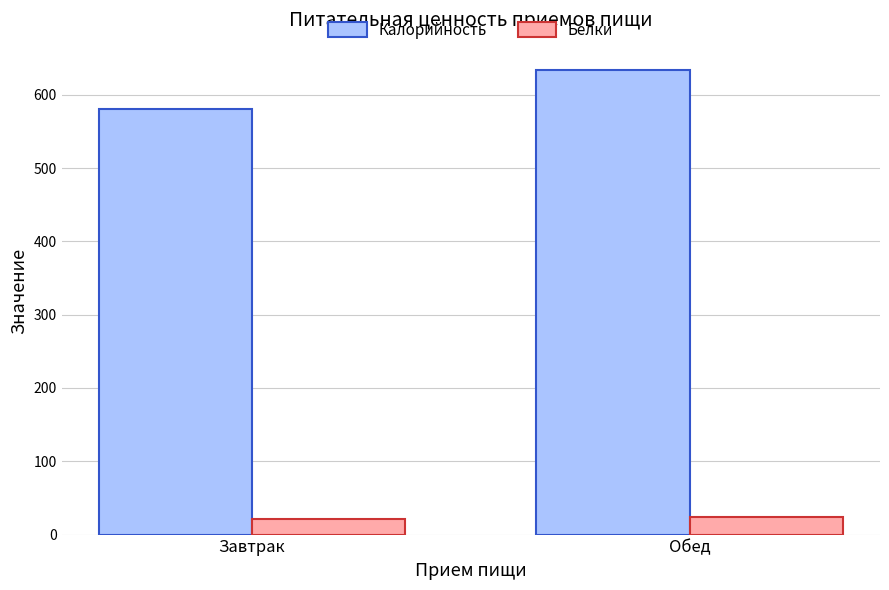

Count the number of categories in the chart.

2